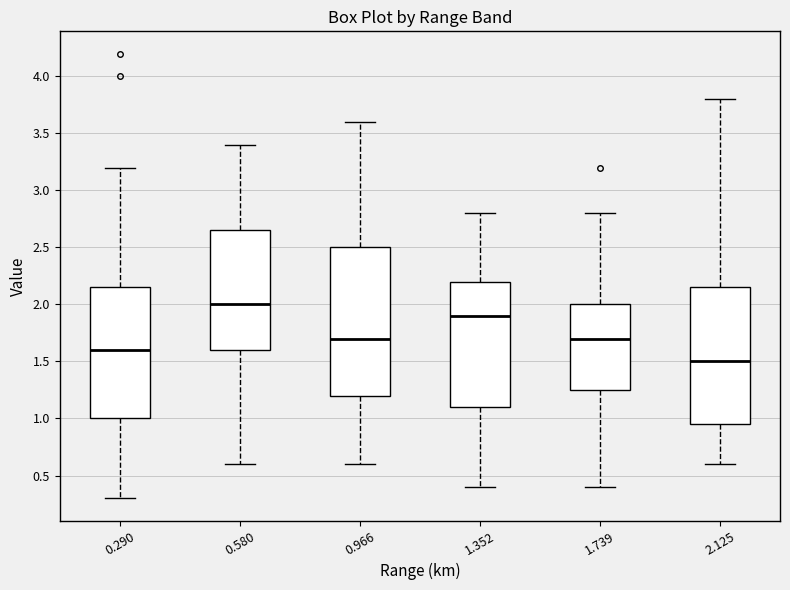

Which box has the highest median line?

0.580